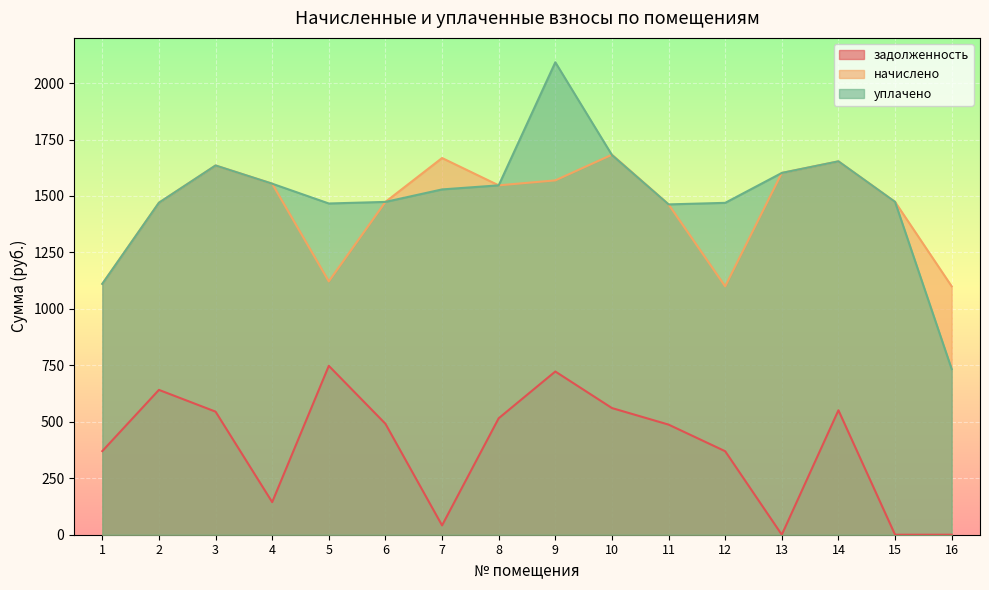

What is the maximum value shown in the chart?

2092.1